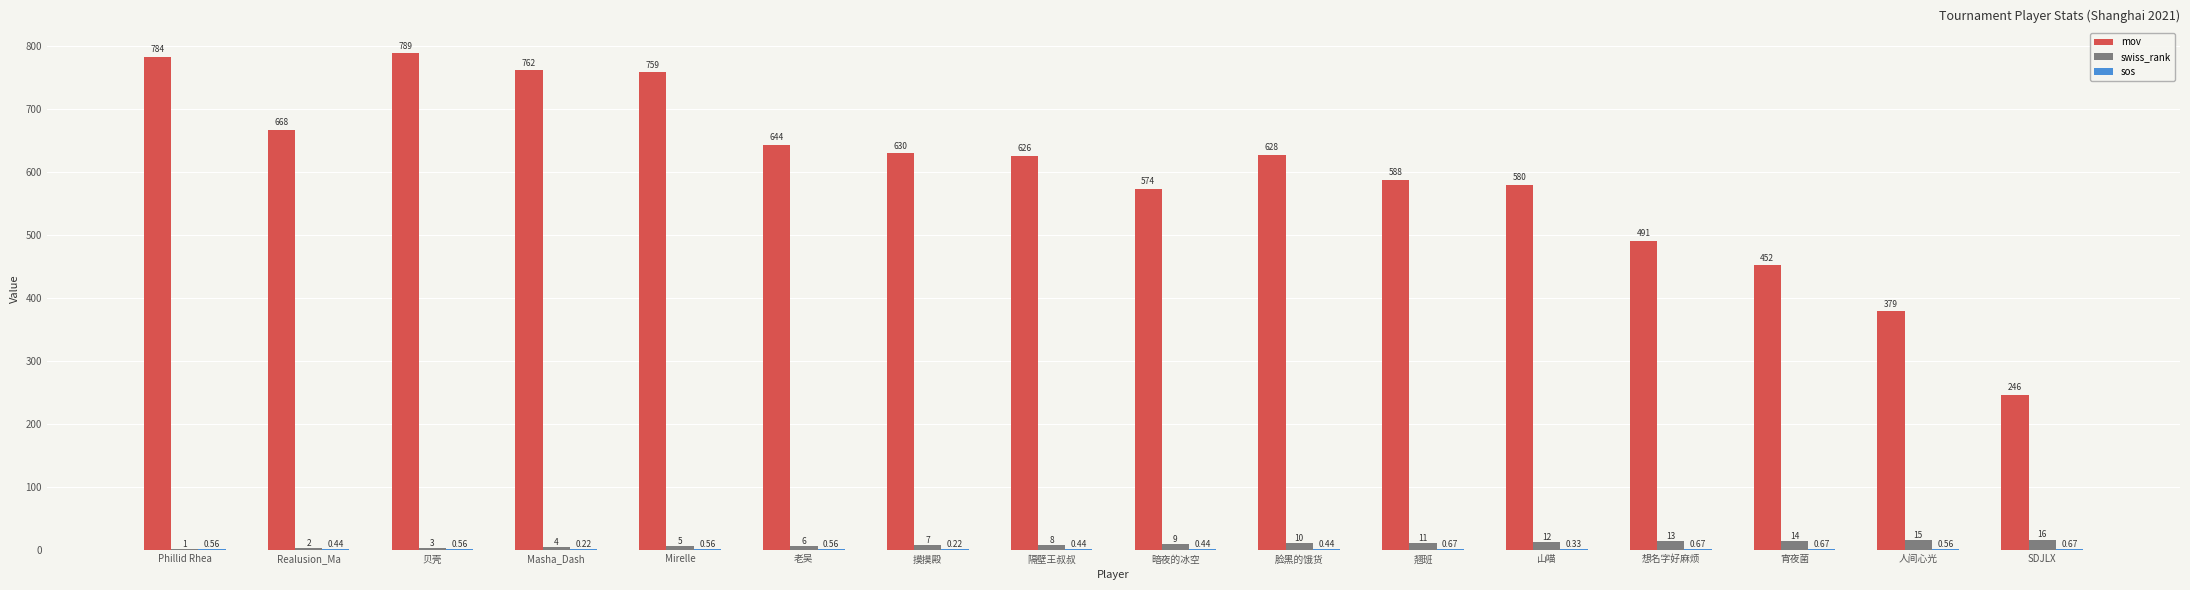

Read the mov value at Mirelle.

759.0